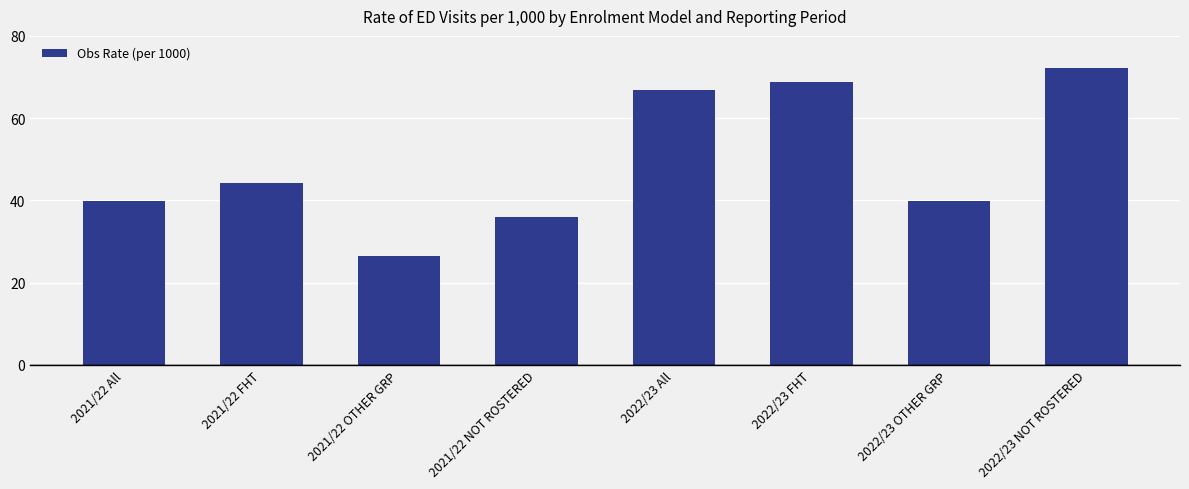

What value does the data have at 2022/23 NOT ROSTERED?

72.2